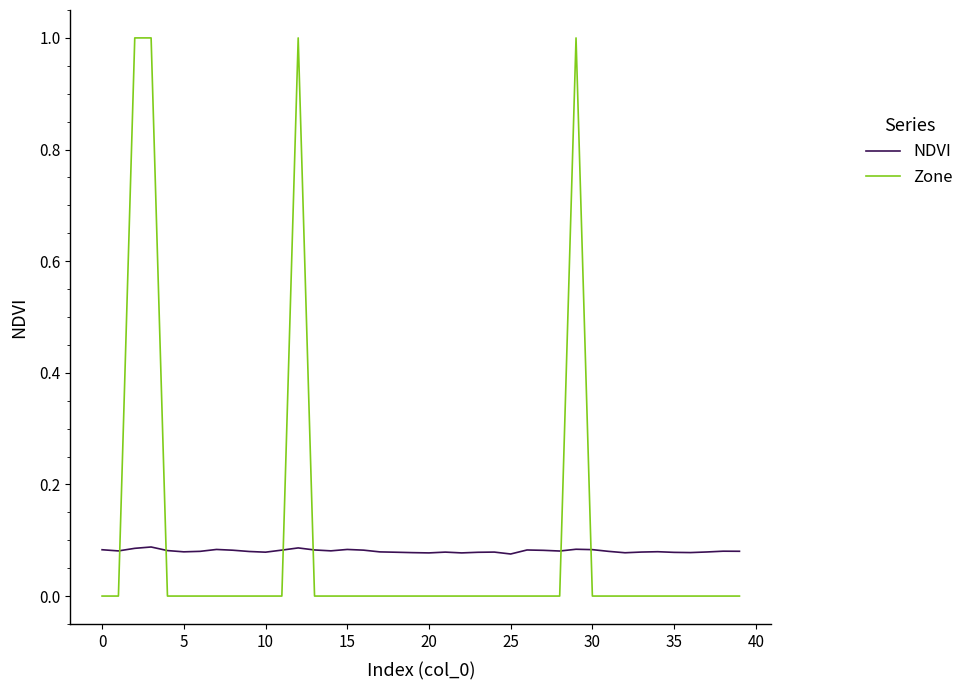

Which series has the largest range (max minus min)?

Zone